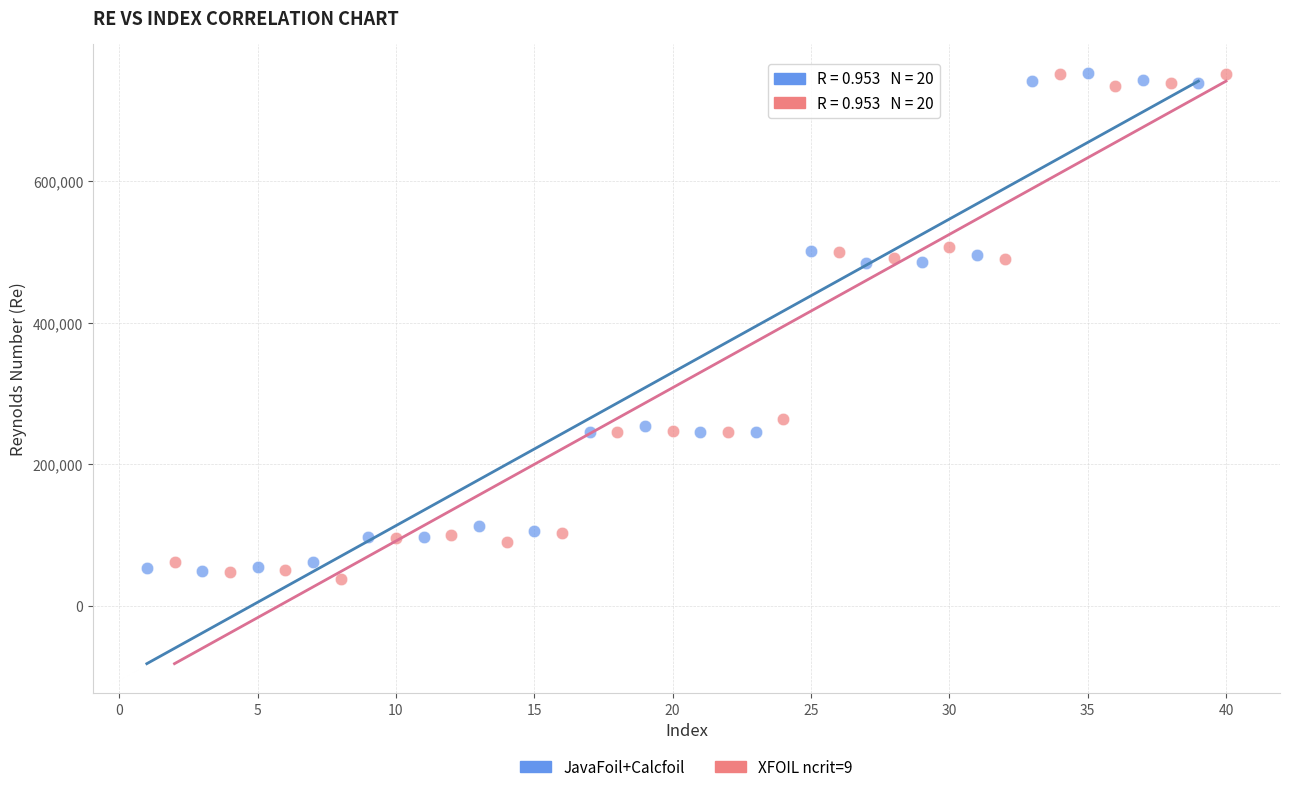

Which series has the largest Y range (max minus min)?

XFOIL ncrit=9